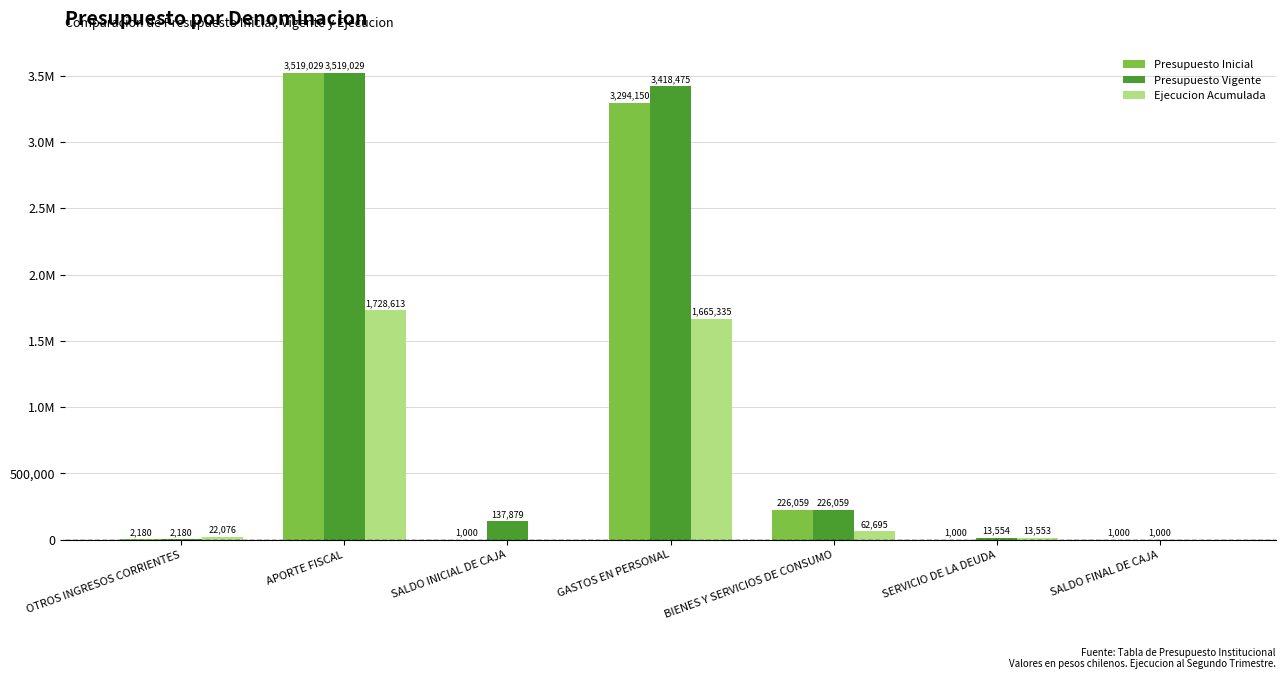

What is the greatest value displayed?

3519029